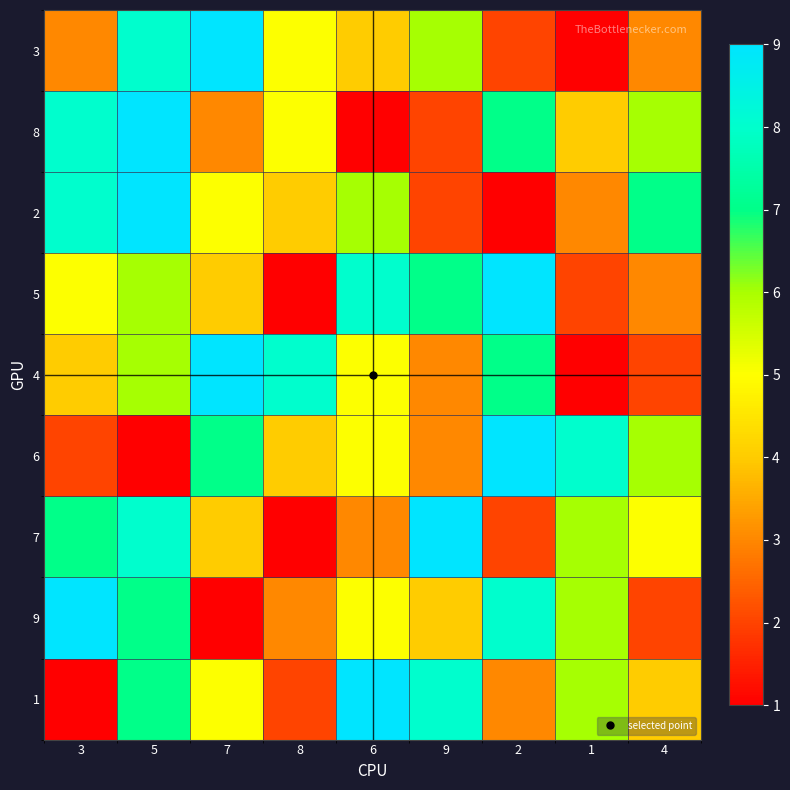

Reading right to left, extract all data points from this chart.

3: 4=3	1=1	2=2	9=6	6=4	8=5	7=9	5=8	3=3
8: 4=6	1=4	2=7	9=2	6=1	8=5	7=3	5=9	3=8
2: 4=7	1=3	2=1	9=2	6=6	8=4	7=5	5=9	3=8
5: 4=3	1=2	2=9	9=7	6=8	8=1	7=4	5=6	3=5
4: 4=2	1=1	2=7	9=3	6=5	8=8	7=9	5=6	3=4
6: 4=6	1=8	2=9	9=3	6=5	8=4	7=7	5=1	3=2
7: 4=5	1=6	2=2	9=9	6=3	8=1	7=4	5=8	3=7
9: 4=2	1=6	2=8	9=4	6=5	8=3	7=1	5=7	3=9
1: 4=4	1=6	2=3	9=8	6=9	8=2	7=5	5=7	3=1